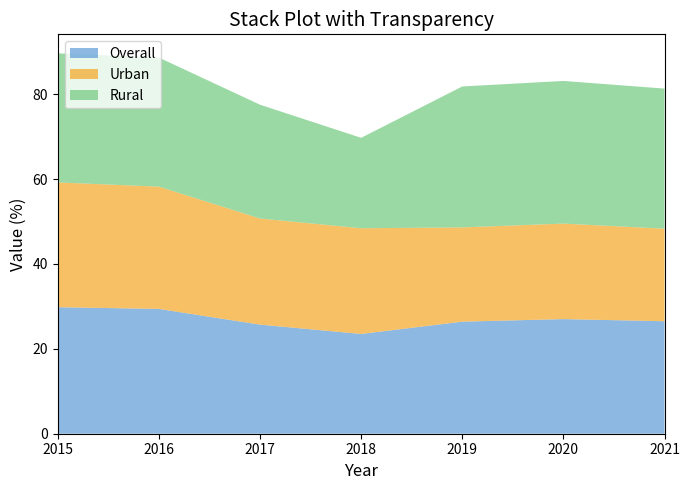

Reading right to left, list all the values displayed in this chart.

Overall: 26.5	27.0	26.4	23.5	25.7	29.4	29.8
Urban: 21.8	22.5	22.2	24.9	25.0	28.8	29.4
Rural: 33.0	33.6	33.2	21.3	26.8	30.4	30.4